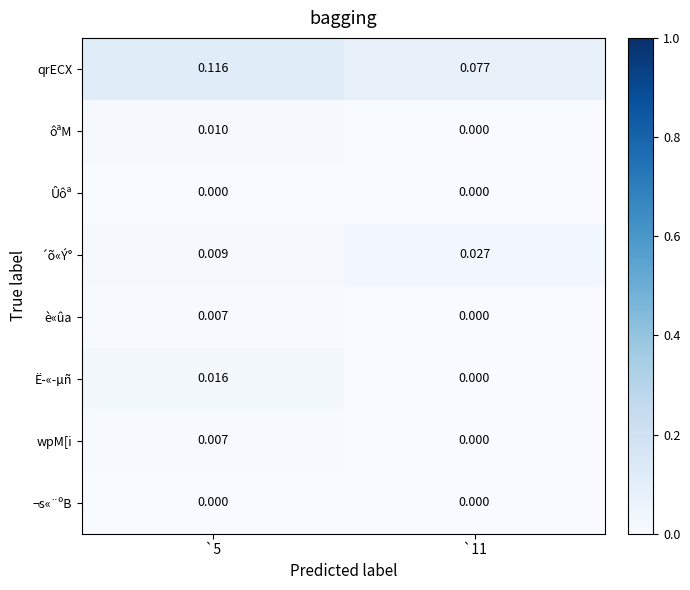

At which category is the sum across all series the highest?

`5